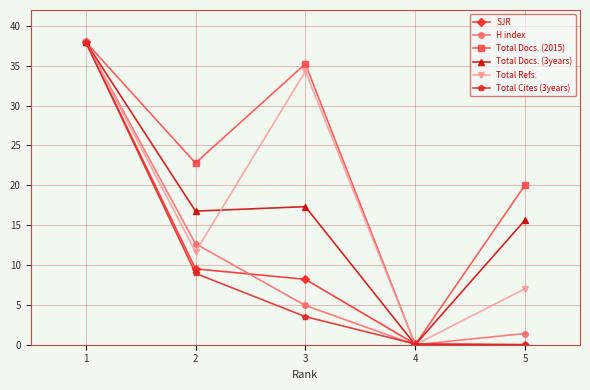

How many categories are shown in the chart?

5